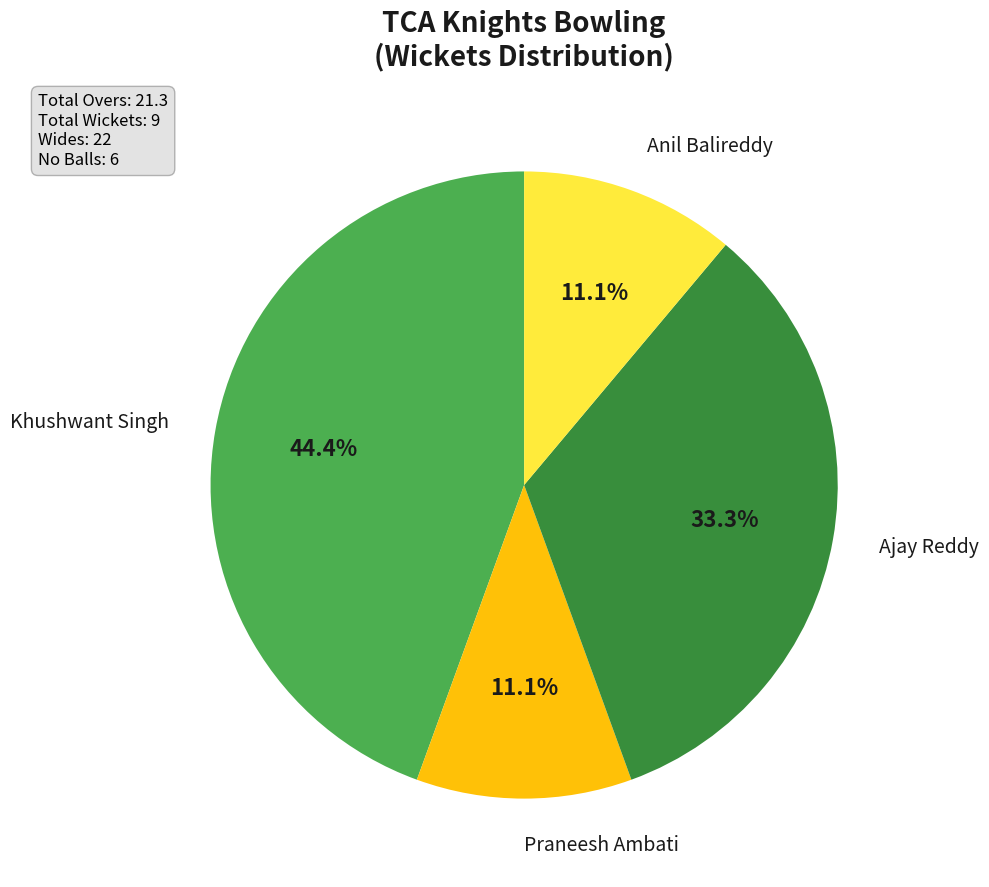

How many slices are in this pie chart?

4